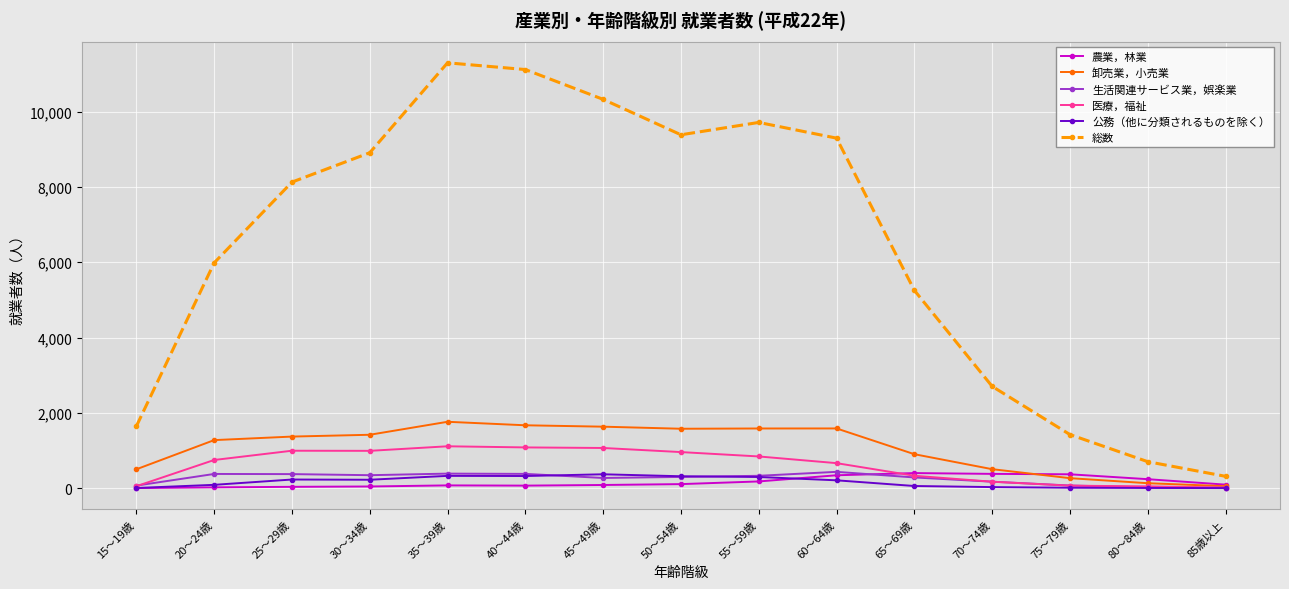

What is the greatest value displayed?

11299